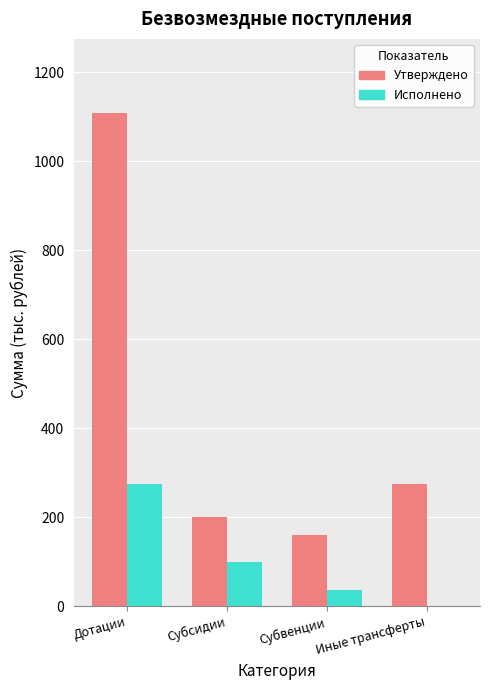

At which category is the sum across all series the highest?

Дотации